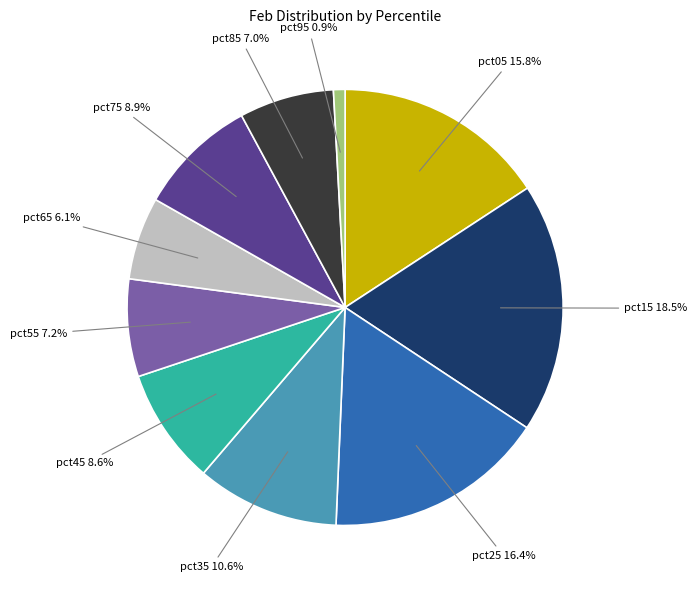

Count the number of slices in the pie.

10